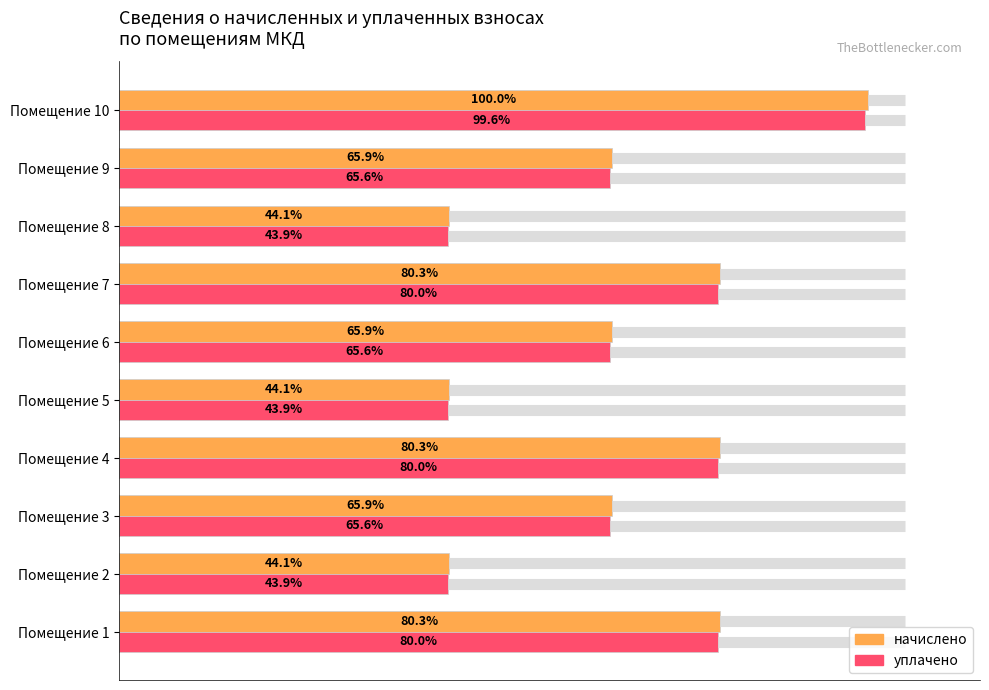

What are all the series names shown in the legend?

начислено, уплачено